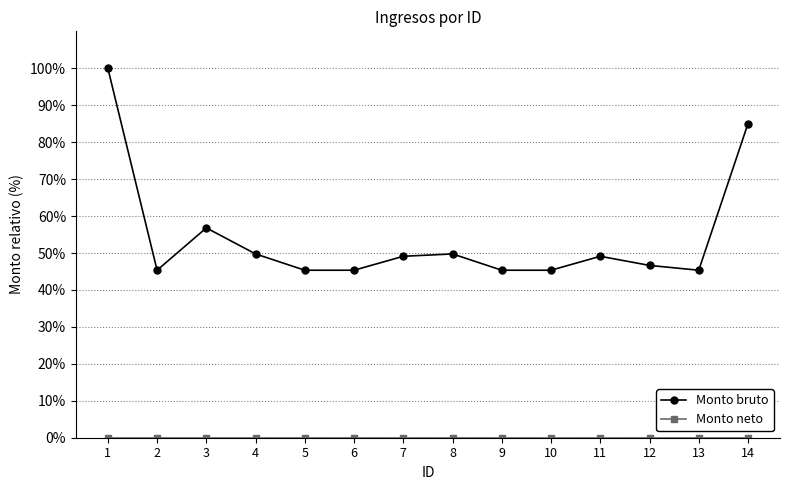

Which series has the widest spread of values?

Monto bruto